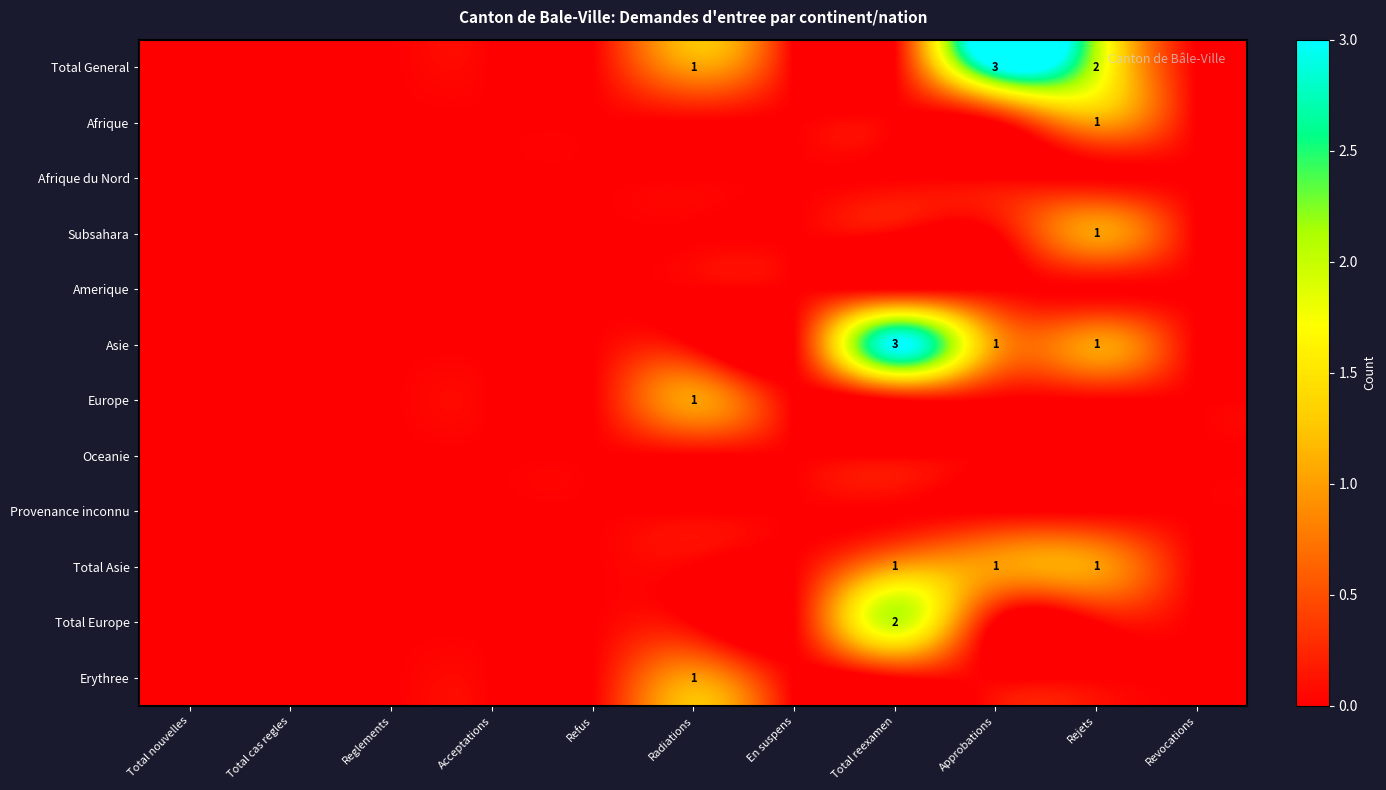

How many categories are shown in the chart?

11